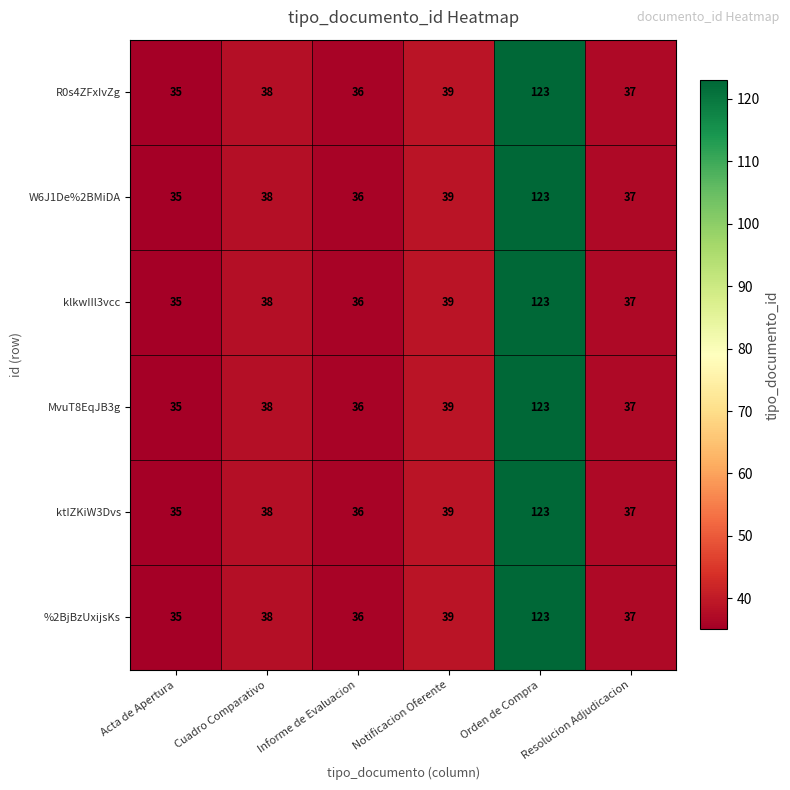

At which label is W6J1De%2BMiDA closest to 79?

Notificacion Oferente